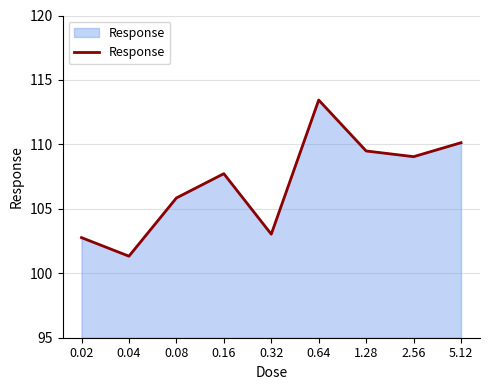

Read the value at 1.28.

109.5